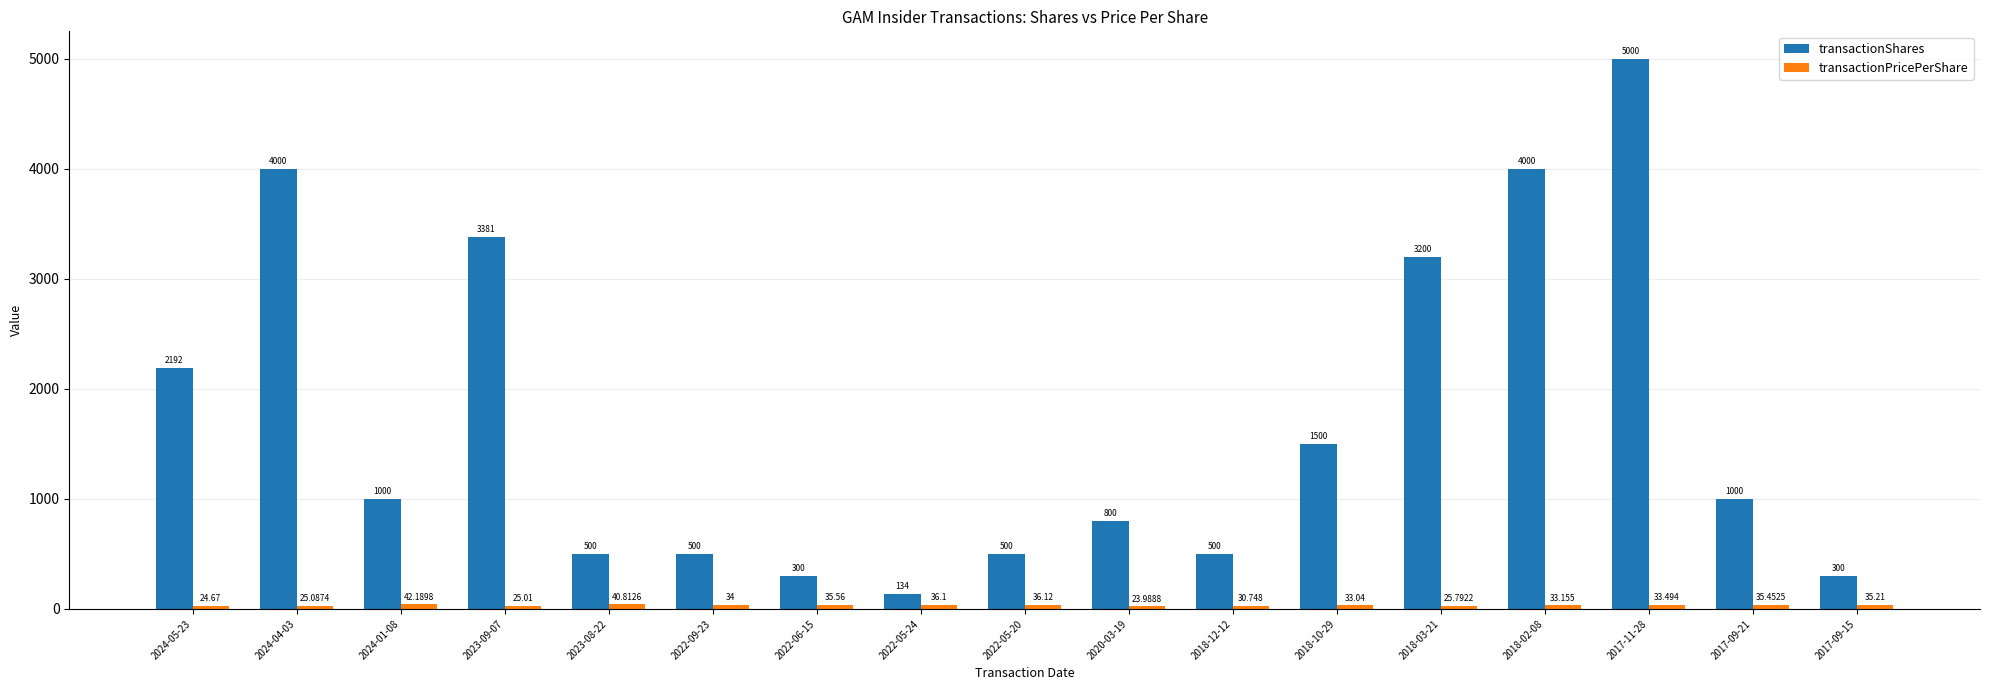

Between 2024-05-23 and 2022-05-24, which series saw the biggest shift?

transactionShares